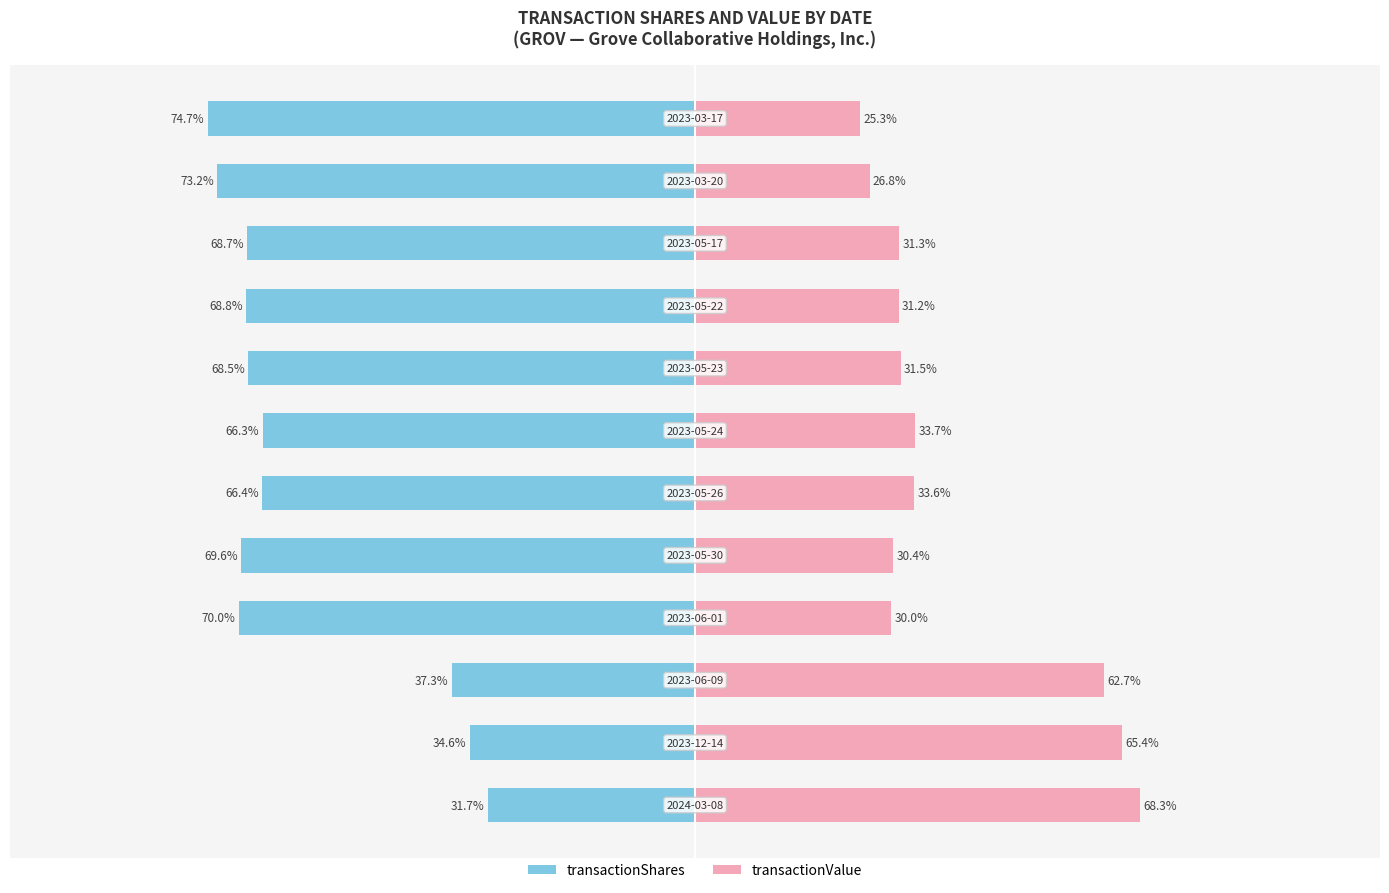

Reading left to right, what are all the values shown in this chart?

transactionShares: -31.7	-34.6	-37.3	-70.0	-69.6	-66.4	-66.3	-68.5	-68.8	-68.7	-73.2	-74.7
transactionValue: 68.3	65.4	62.7	30.0	30.4	33.6	33.7	31.5	31.2	31.3	26.8	25.3